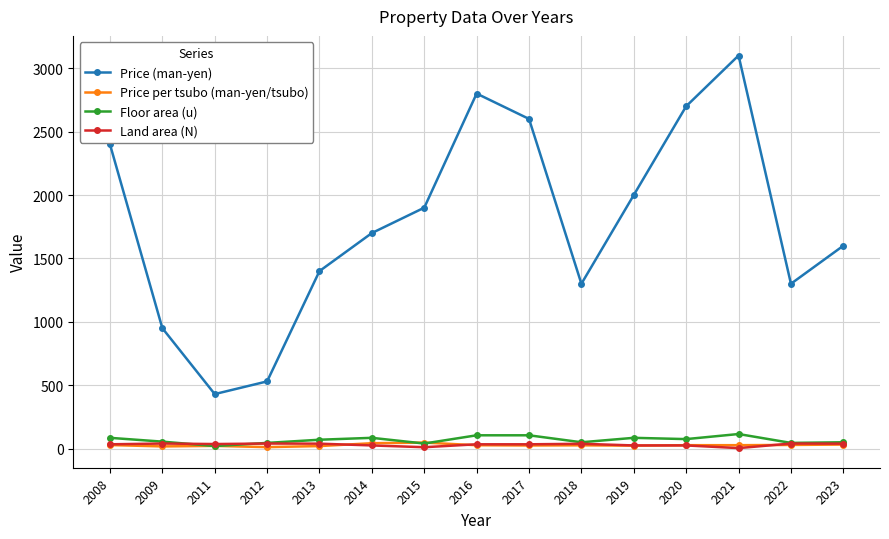

Is it true that Floor area (u) equals 50.0 at 2018?

True